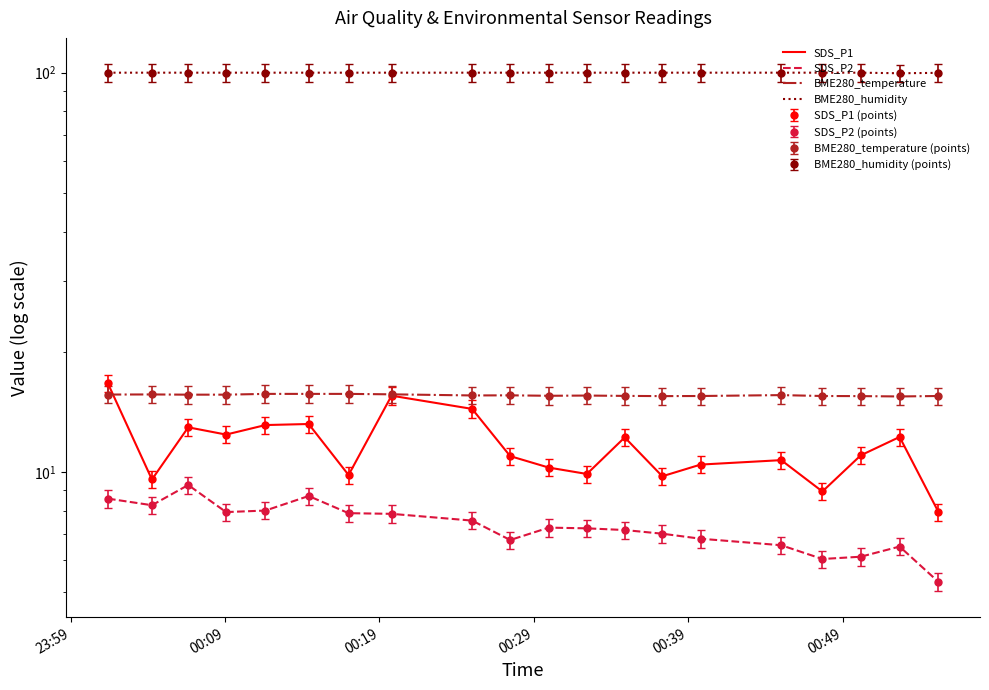

Reading left to right, list all the values displayed in this chart.

SDS_P1: 16.6	9.6	12.9	12.4	13.1	13.2	9.8	15.5	14.4	10.9	10.2	9.9	12.2	9.8	10.4	10.7	8.9	11.0	12.2	7.9
SDS_P2: 8.6	8.2	9.3	7.9	8.0	8.7	7.9	7.8	7.5	6.8	7.2	7.2	7.2	7.0	6.8	6.5	6.0	6.1	6.5	5.3
BME280_temperature: 15.6	15.6	15.6	15.6	15.7	15.7	15.7	15.6	15.5	15.6	15.5	15.5	15.5	15.5	15.5	15.6	15.5	15.5	15.4	15.5
BME280_humidity: 100.0	100.0	100.0	100.0	100.0	100.0	100.0	100.0	100.0	100.0	100.0	100.0	100.0	100.0	100.0	100.0	100.0	100.0	99.7	99.9